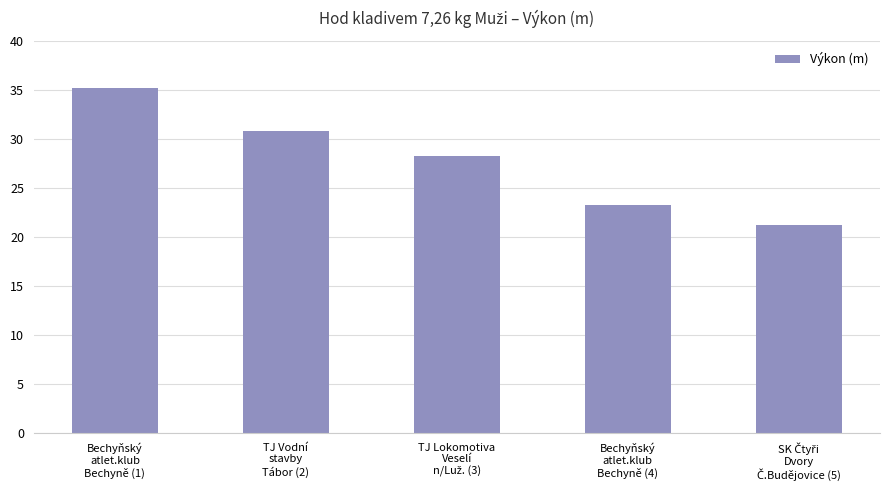

What is the difference between the maximum and minimum values?

13.9